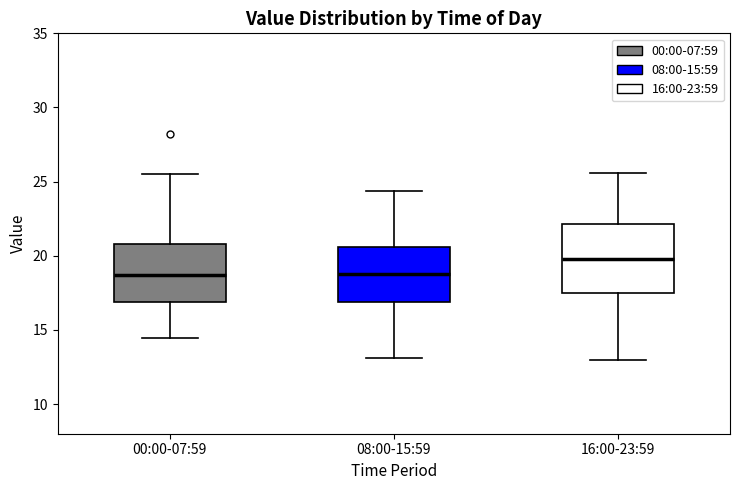

Reading left to right, transcribe this box plot: for each box, give where its median line is, the range the box spans, and where its two whiskers end, as read against the y-axis. The values are not printed on the chart, so give them approximately, as read against the axis.

00:00-07:59: median 18.5, box 17.0 to 21.0, whiskers 14.5 to 25.5
08:00-15:59: median 19.0, box 17.0 to 20.5, whiskers 13.0 to 24.5
16:00-23:59: median 20.0, box 17.5 to 22.0, whiskers 13.0 to 25.5